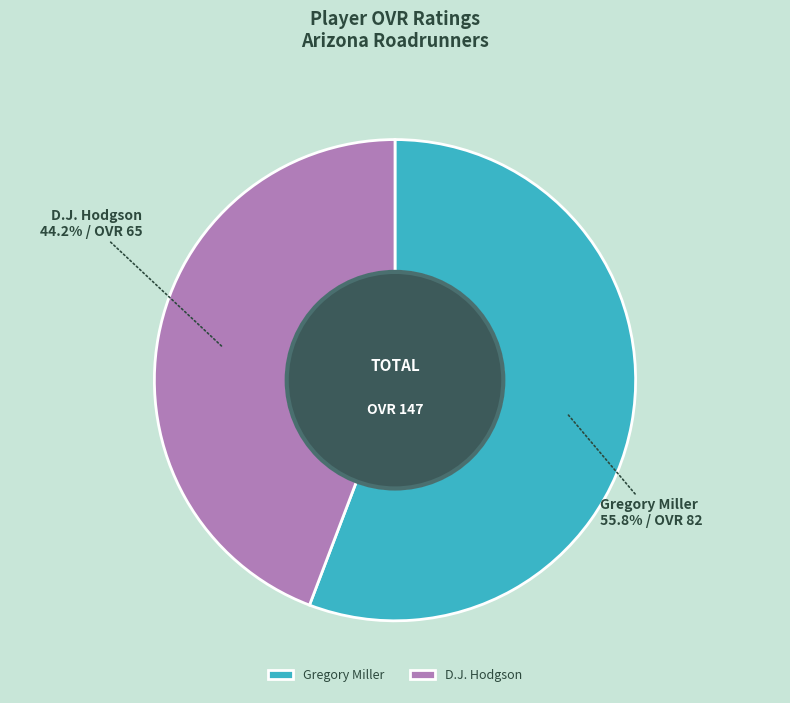

Which has a higher value, D.J. Hodgson or Gregory Miller?

Gregory Miller